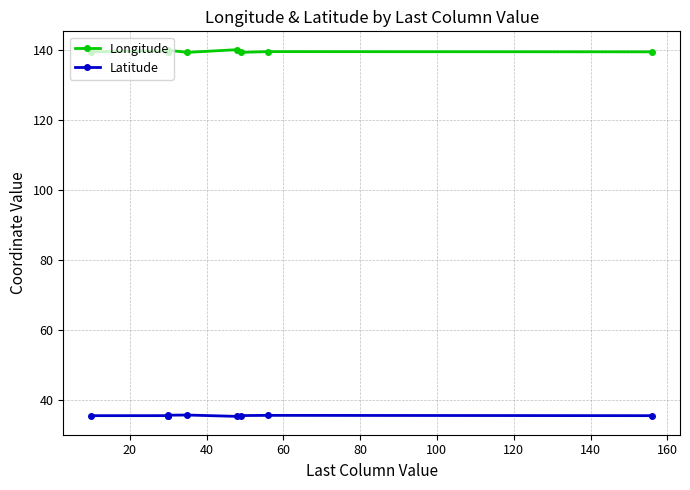

True or false: Longitude has more than 1 interior local peaks.

True